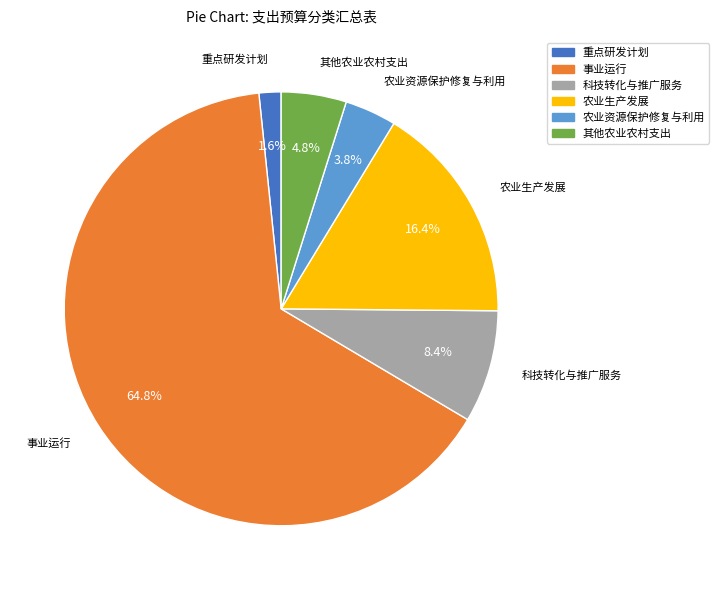

How many slices are in this pie chart?

6